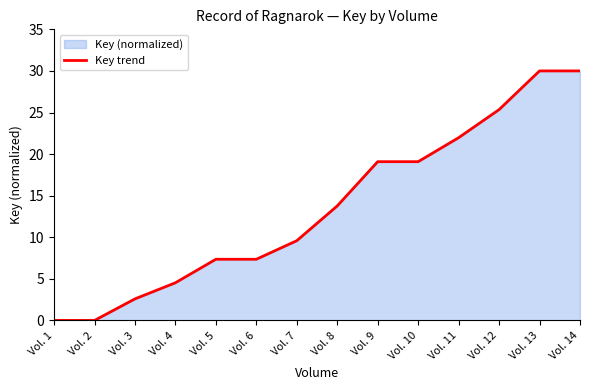

At which label is the value closest to 15?

Vol. 8